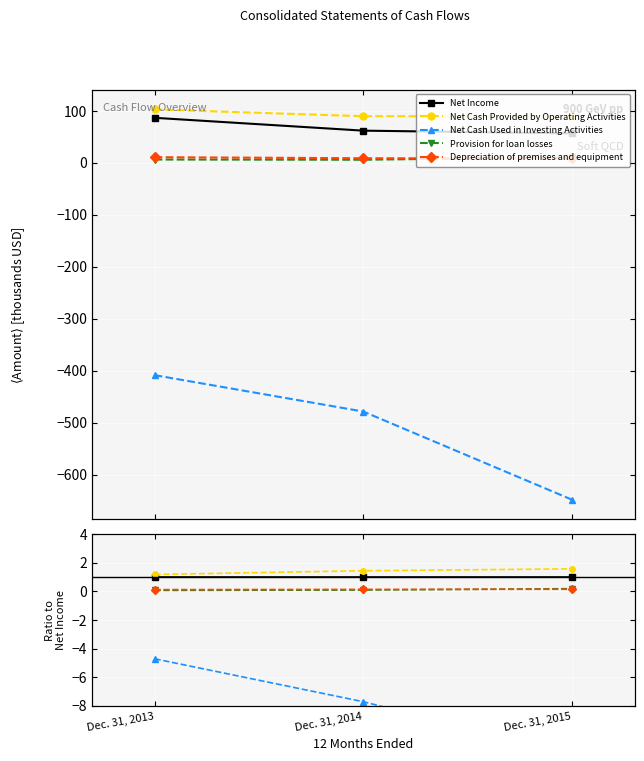

What are all the series names shown in the legend?

Net Income, Net Cash Provided by Operating Activities, Net Cash Used in Investing Activities, Provision for loan losses, Depreciation of premises and equipment